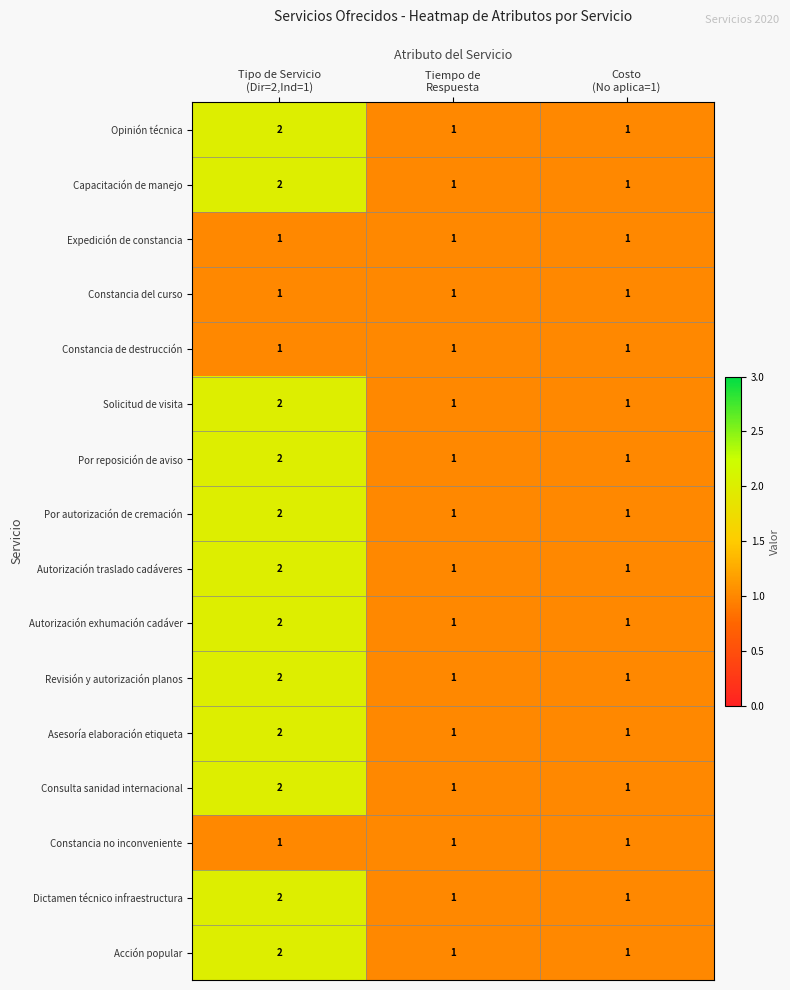

How many values in the Autorización exhumación cadáver series exceed 1?

1